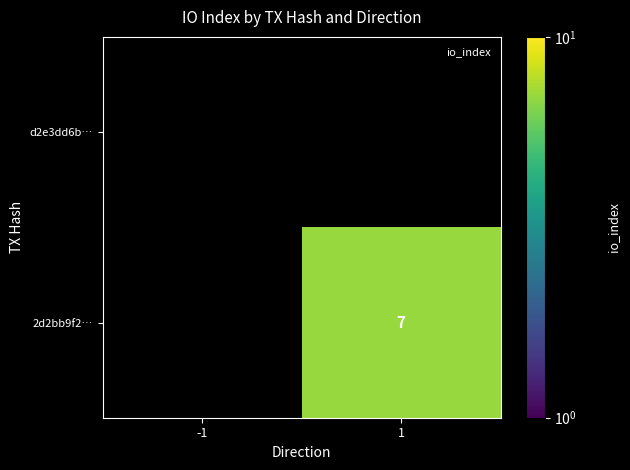

Rank the categories by 2d2bb9f2… value from lowest to highest.

-1, 1